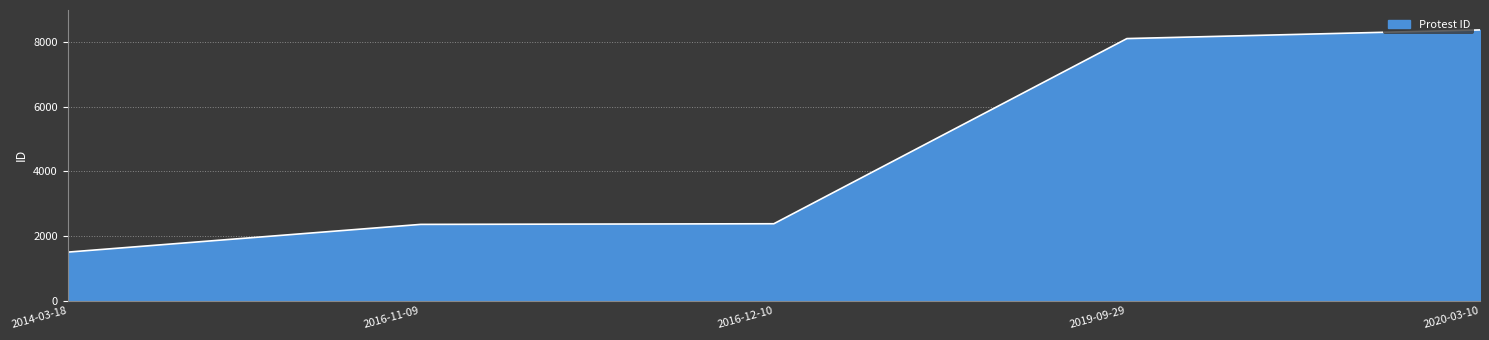

How many lines are shown in the chart?

1